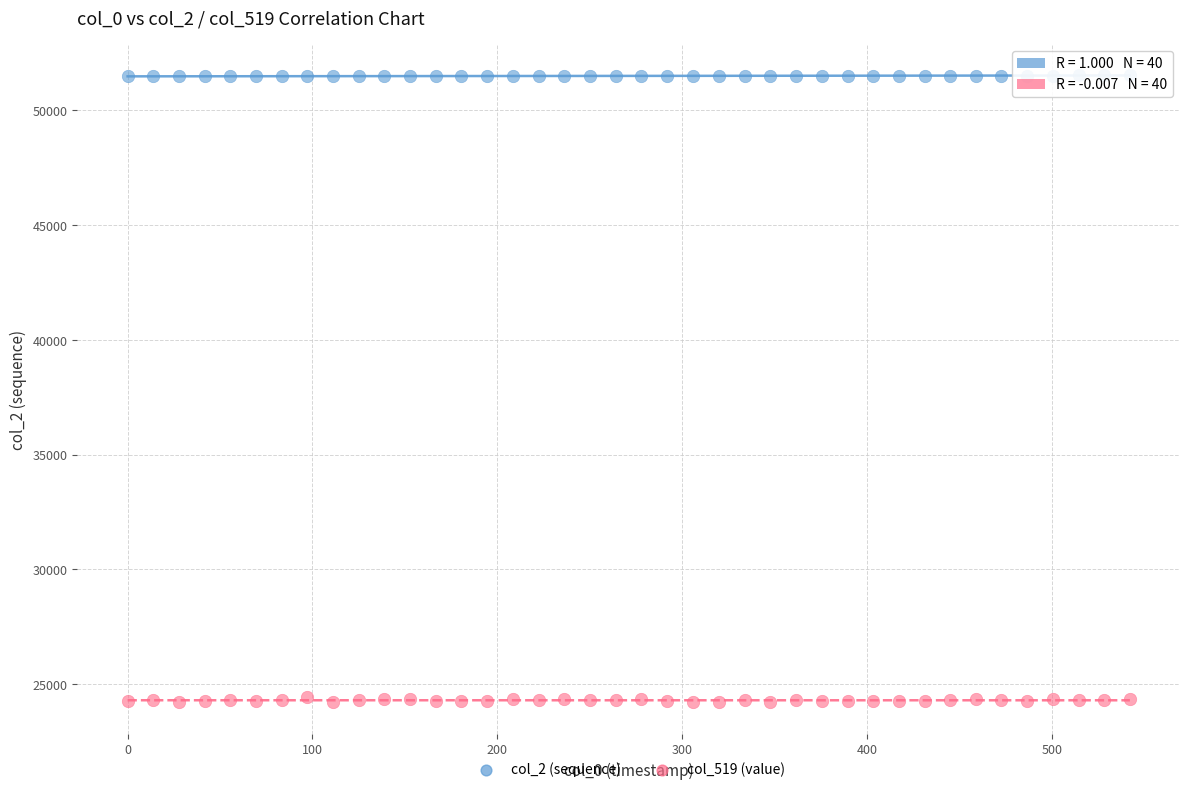

Which series reaches the maximum Y coordinate?

col_2 (sequence)